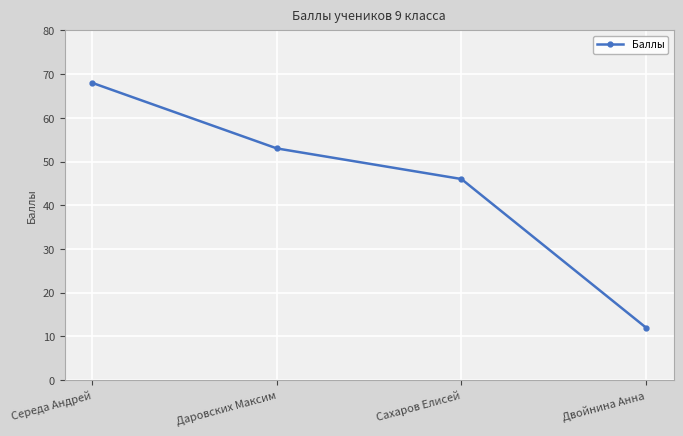

Reading left to right, transcribe all the data shown in this chart.

68	53	46	12